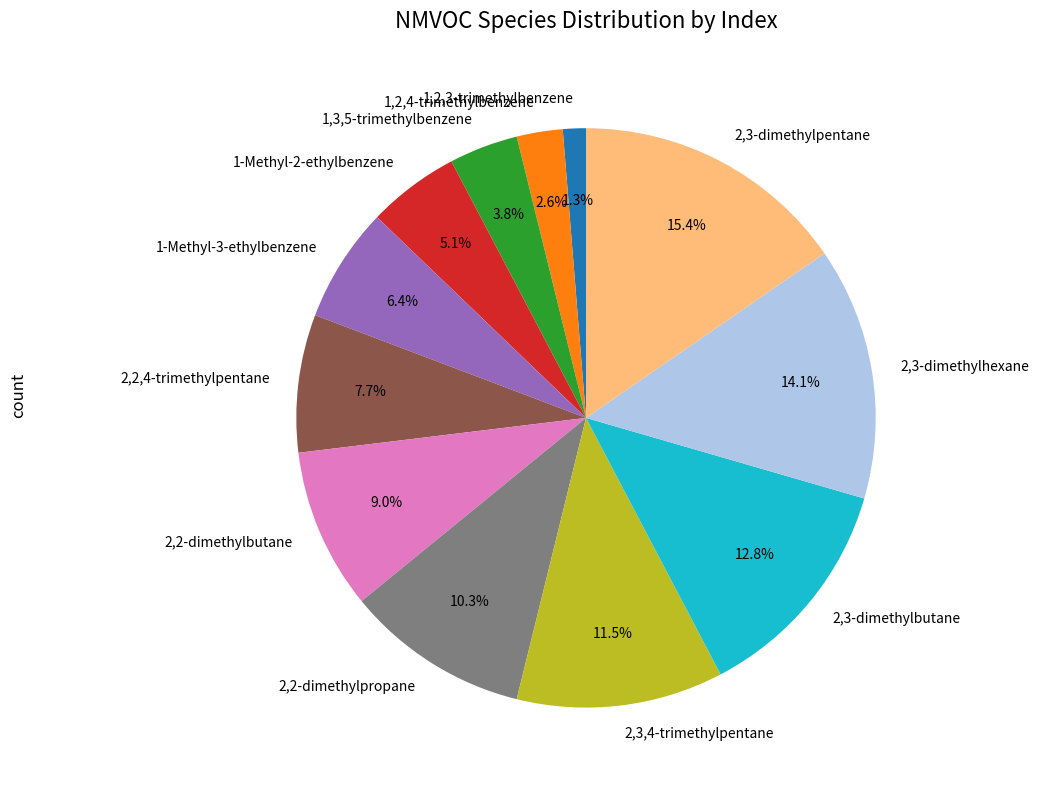

Does any single category account for the majority?

No